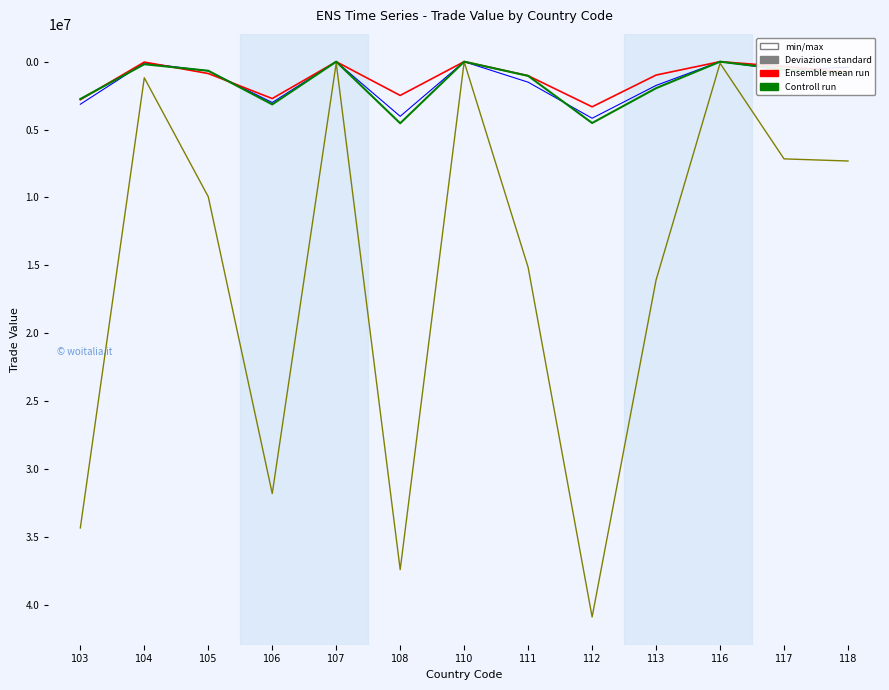

At which category is the sum across all series the highest?

112